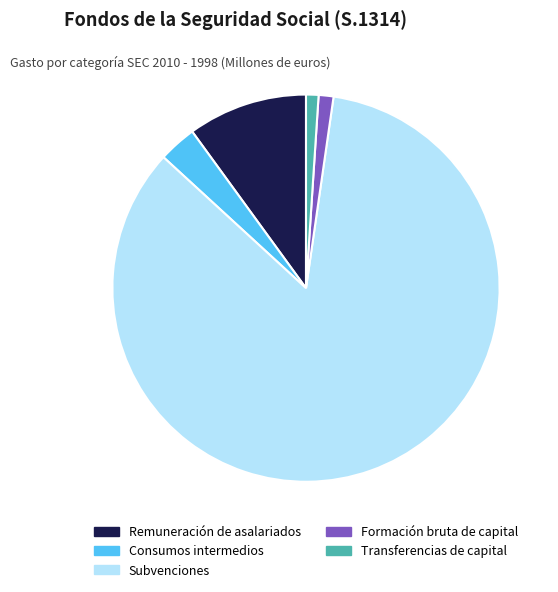

Is it true that Formación bruta de capital is 1% of the pie?

True